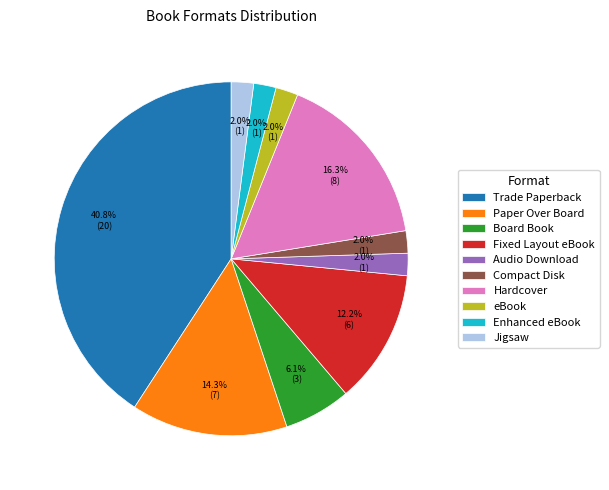

True or false: Compact Disk accounts for 2% of the total.

True